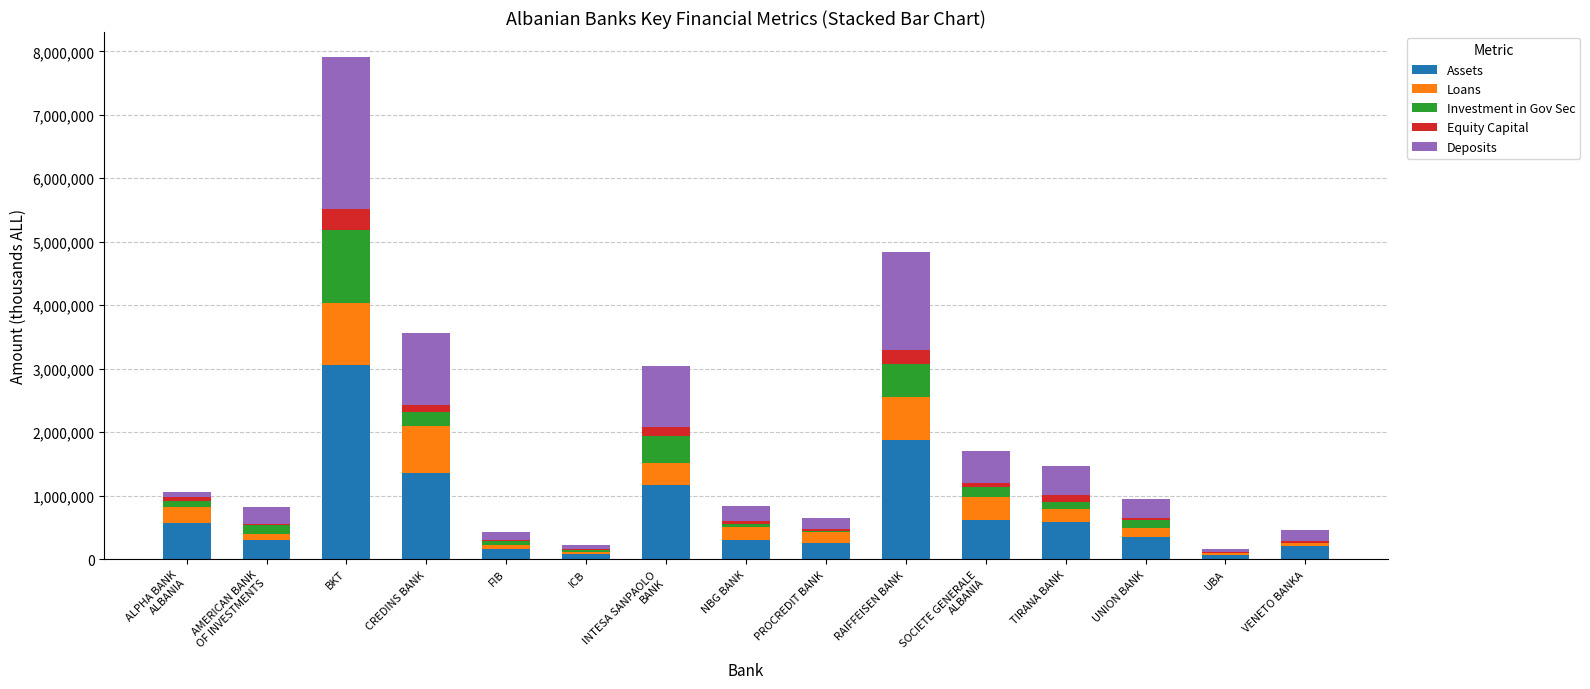

Count the number of data series in this chart.

5